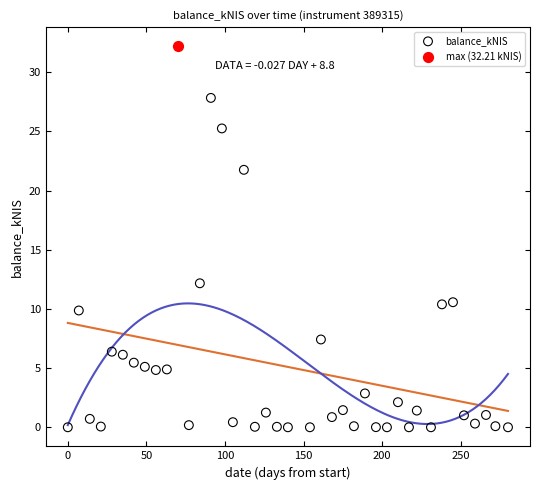

What are all the series names shown in the legend?

balance_kNIS, max (32.21 kNIS)